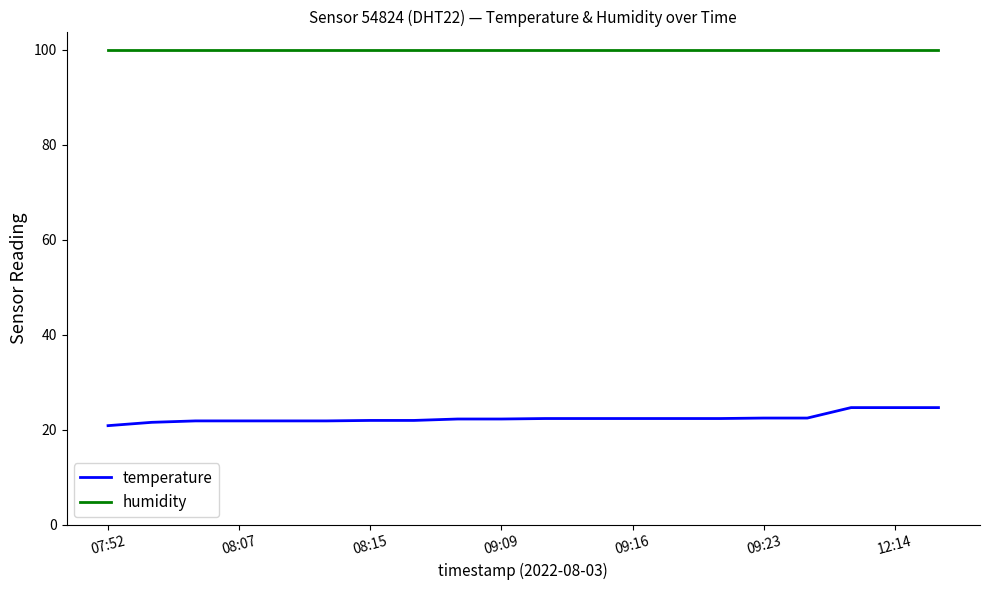

Rank the series by their average value, from lowest to highest.

temperature, humidity